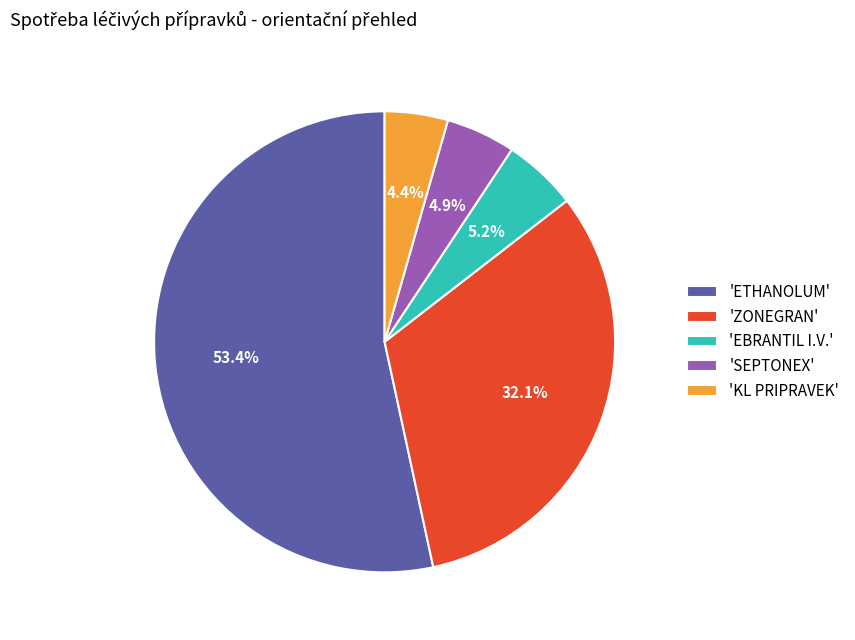

Count the number of slices in the pie.

5